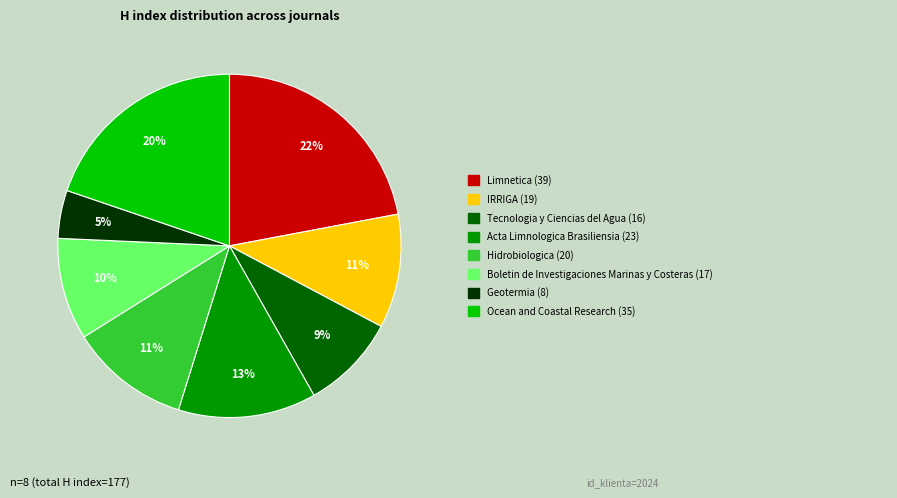

Is there a majority slice in this chart?

No